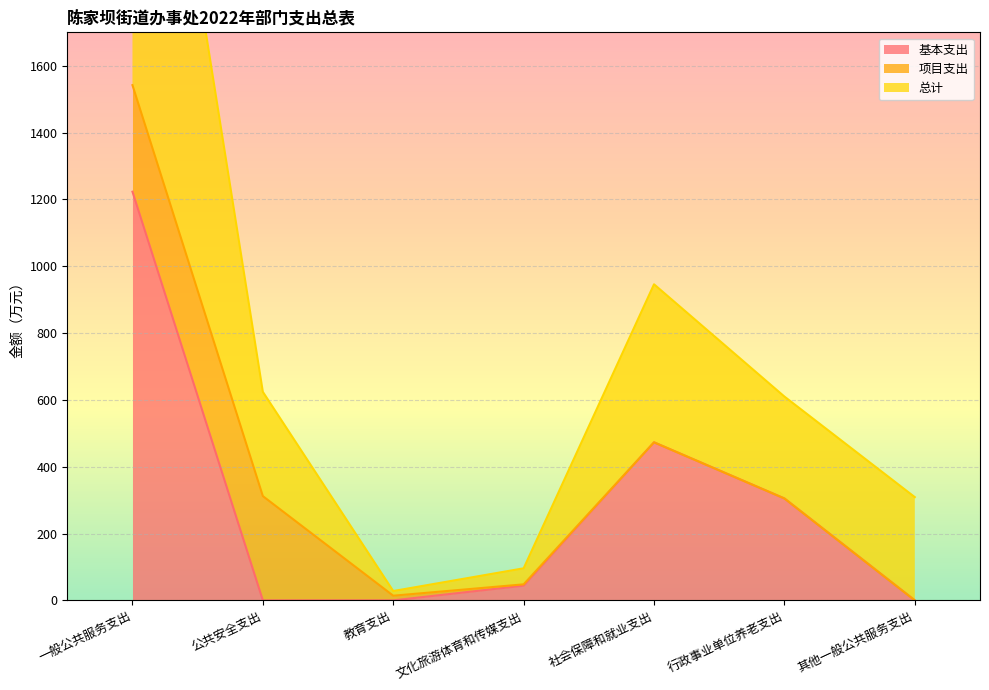

Between 社会保障和就业支出 and 其他一般公共服务支出, which is larger?

社会保障和就业支出